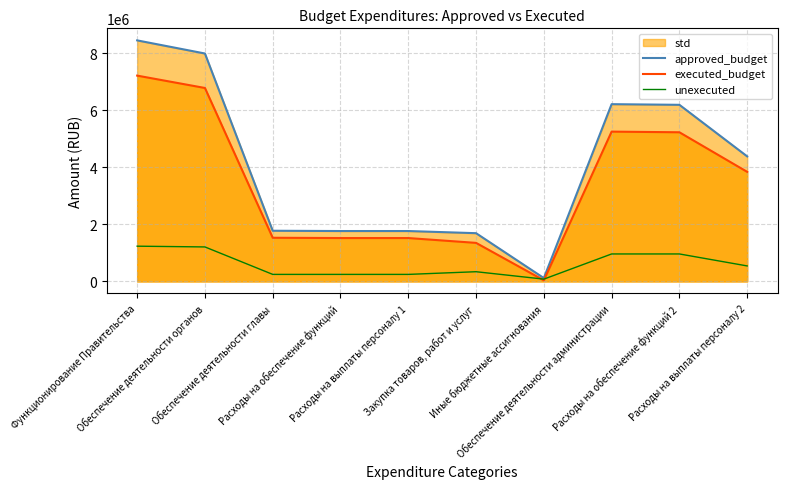

Where does the approved_budget series first go above 4386701?

Функционирование Правительства